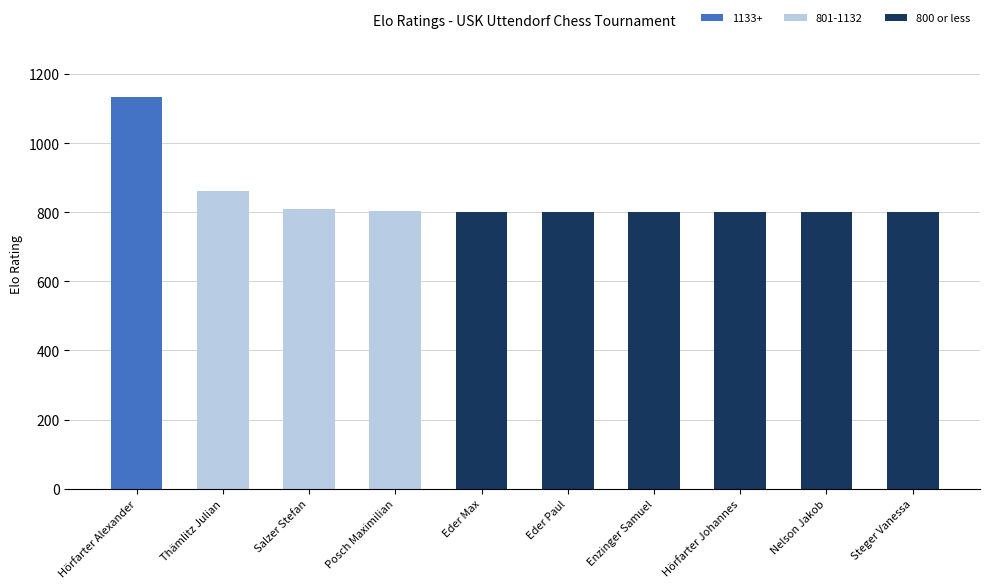

Is it true that 1133+ equals -767 at Thämlitz Julian?

False